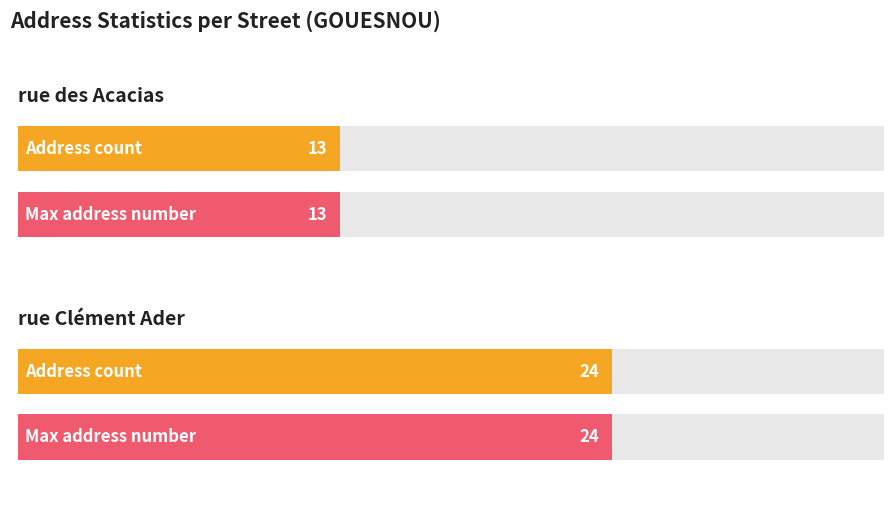

Which has a higher value, rue Clément Ader or rue des Acacias?

rue Clément Ader